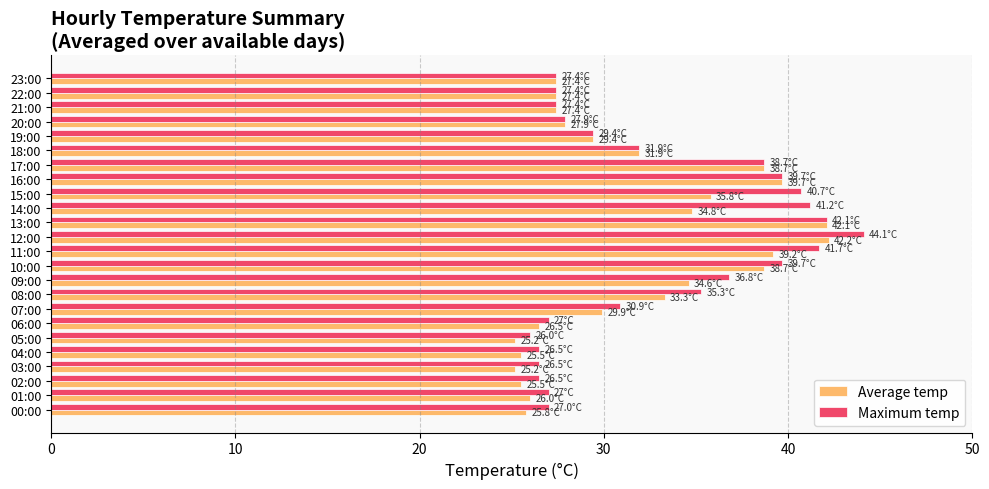

What is the highest value of the Average temp series?

42.2